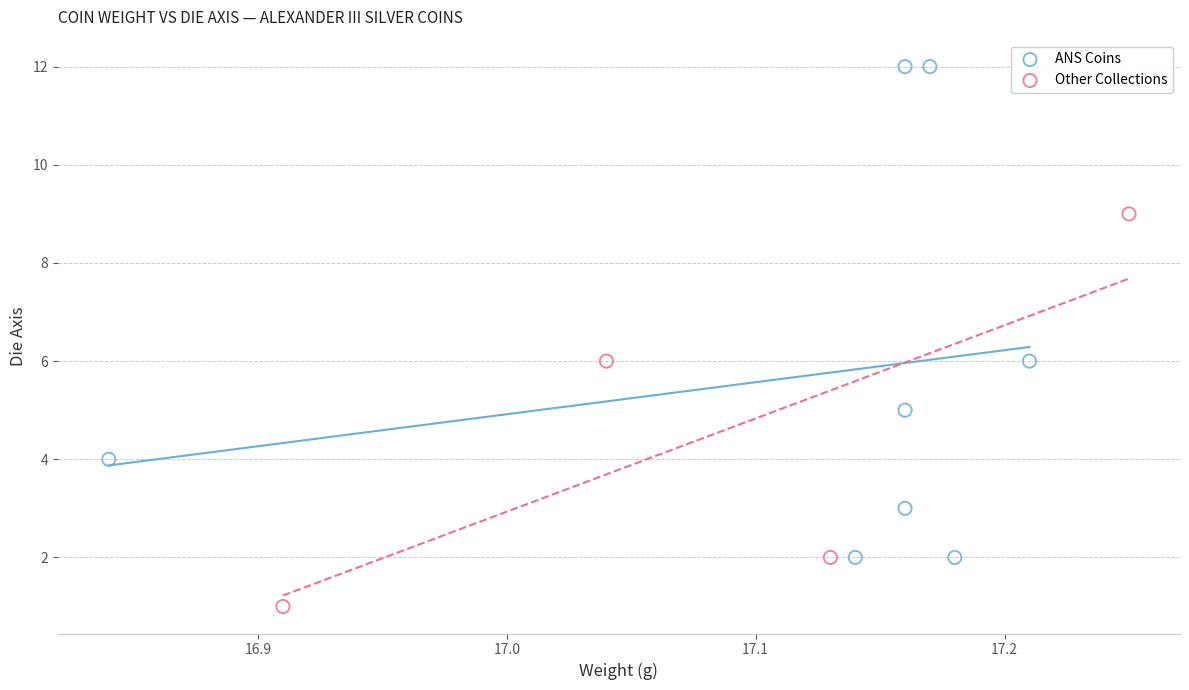

Which series contains the highest Y value?

ANS Coins